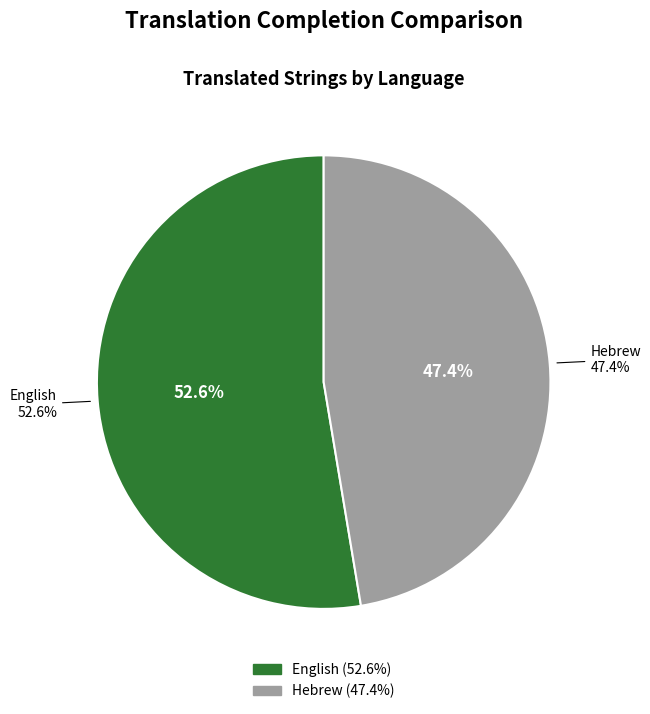

How many slices are in this pie chart?

2